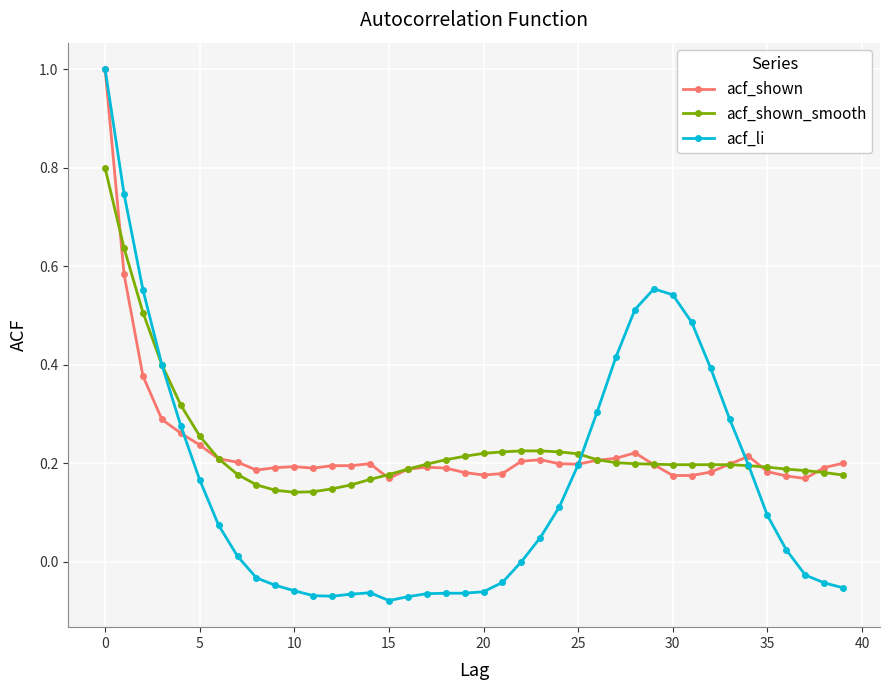

Which series has the largest range (max minus min)?

acf_li